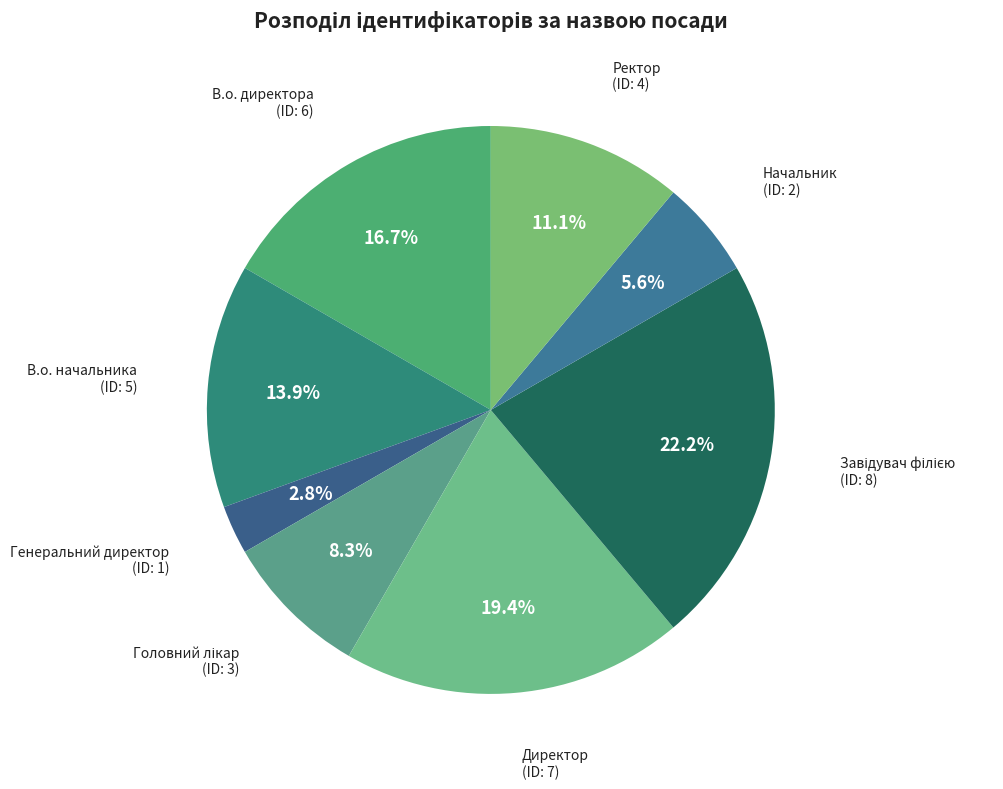

True or false: В.о. начальника accounts for 2% of the total.

False